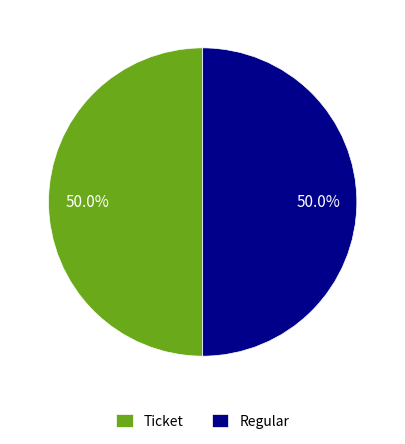

What is the total percentage of Ticket and Regular?

100.0%